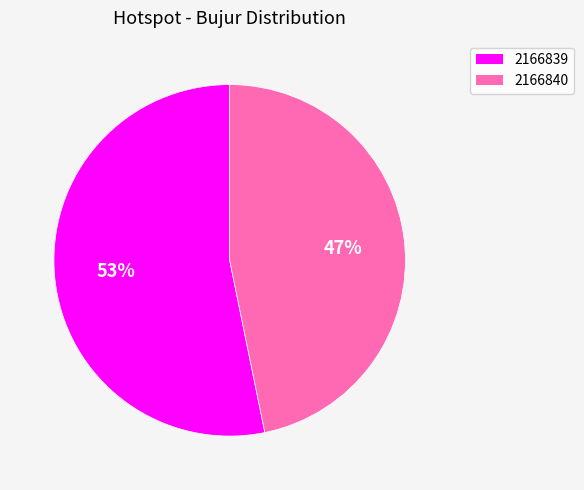

Does any single category account for the majority?

Yes